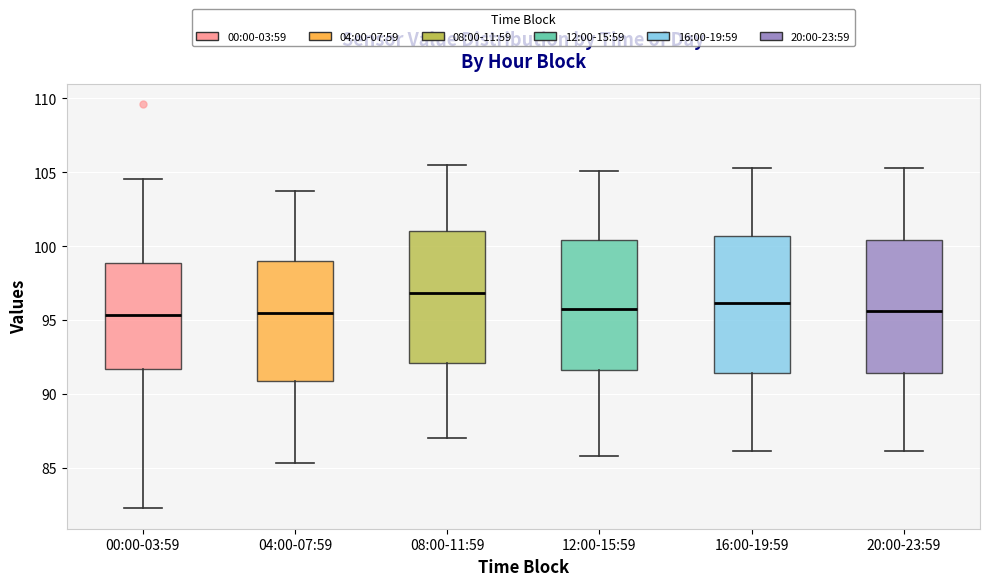

Which box has the highest median line?

08:00-11:59